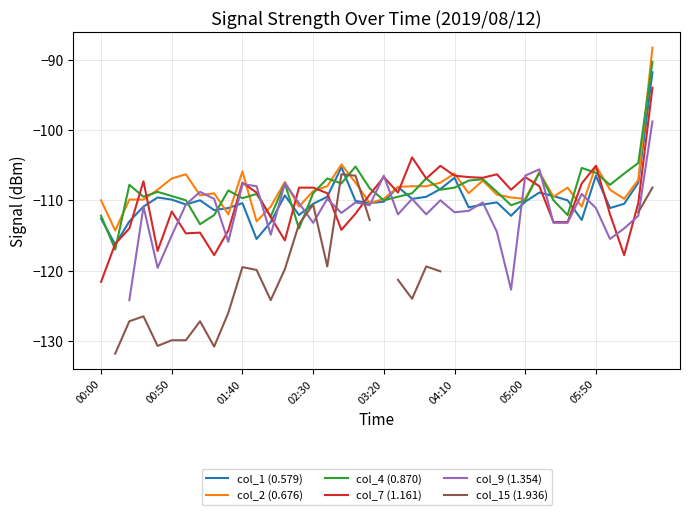

Where is col_1 (0.579) nearest to the value -104?

17